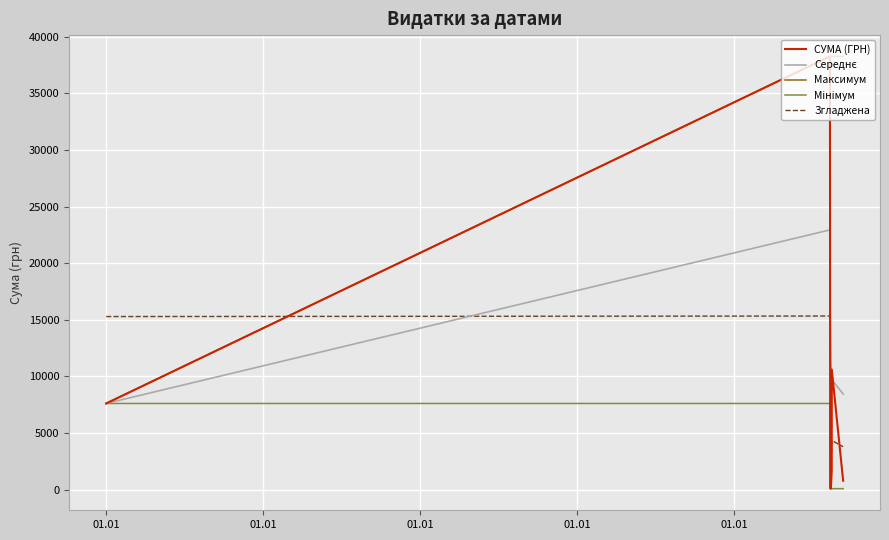

Which series has the widest spread of values?

СУМА (ГРН)